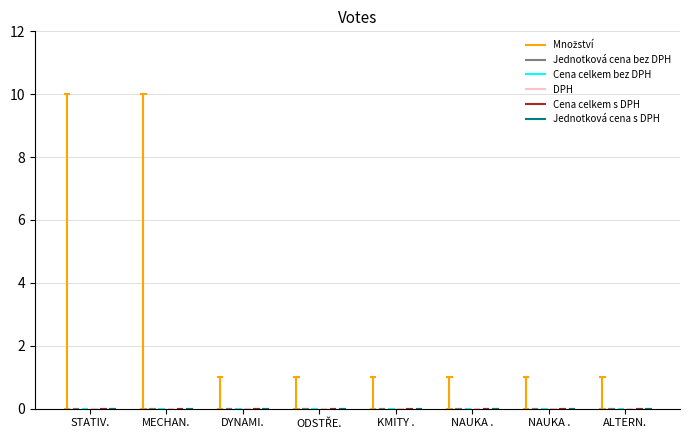

Is the value of Cena celkem s DPH at MECHAN. greater than the value of Množství at STATIV.?

No